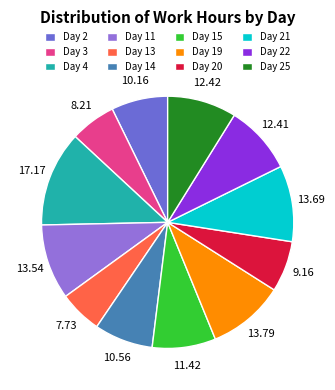

How many slices are in this pie chart?

12